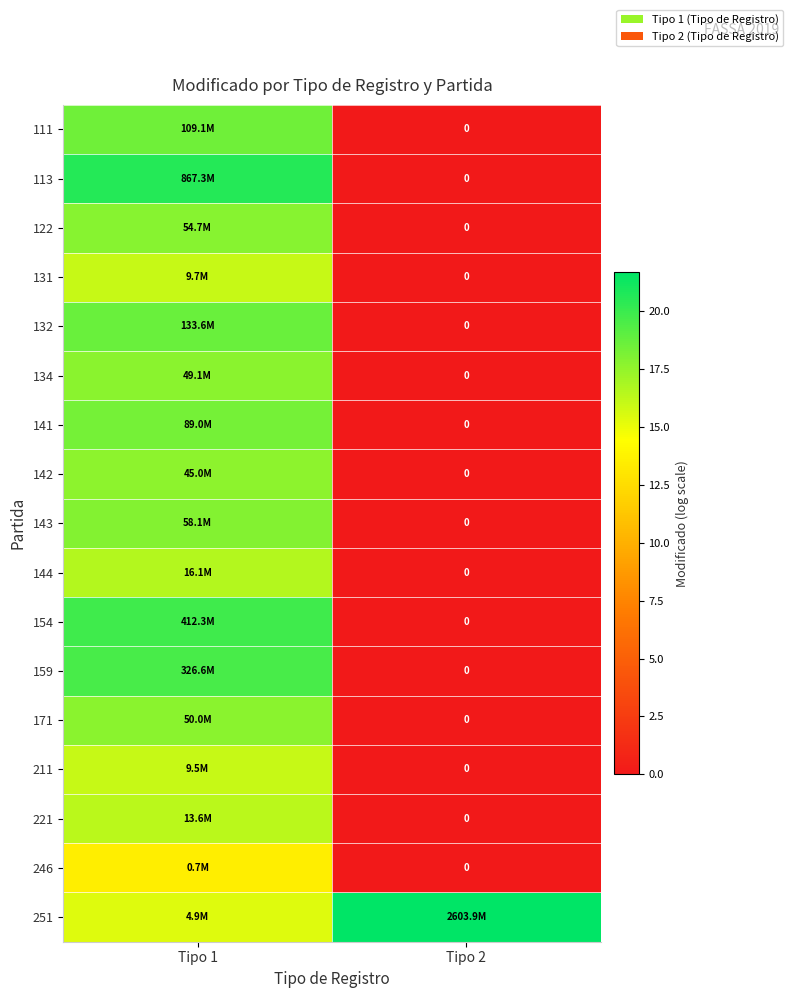

What is the sum of the 154 values at Tipo 2 and Tipo 1?

19.8